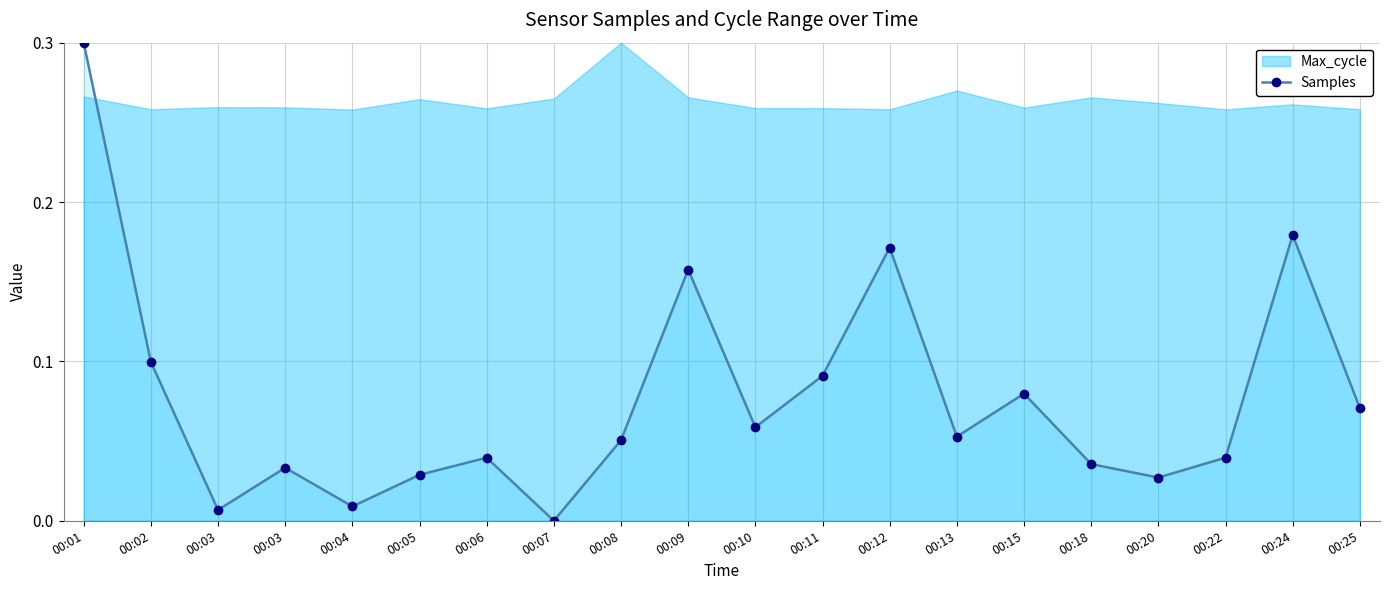

List the labels in order of value, largest first.

00:01, 00:24, 00:12, 00:09, 00:02, 00:11, 00:15, 00:25, 00:10, 00:13, 00:08, 00:22, 00:06, 00:18, 00:03, 00:05, 00:20, 00:04, 00:03, 00:07